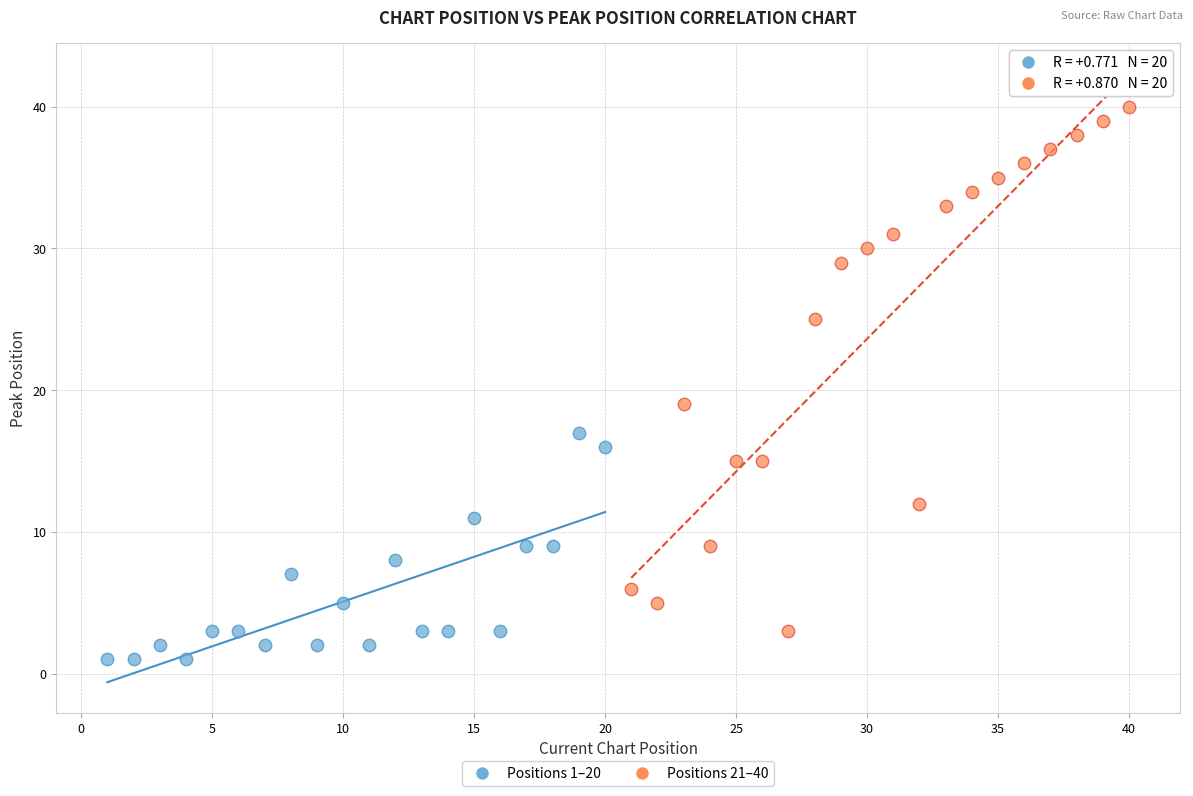

Which series reaches the minimum Y coordinate?

Positions 1–20